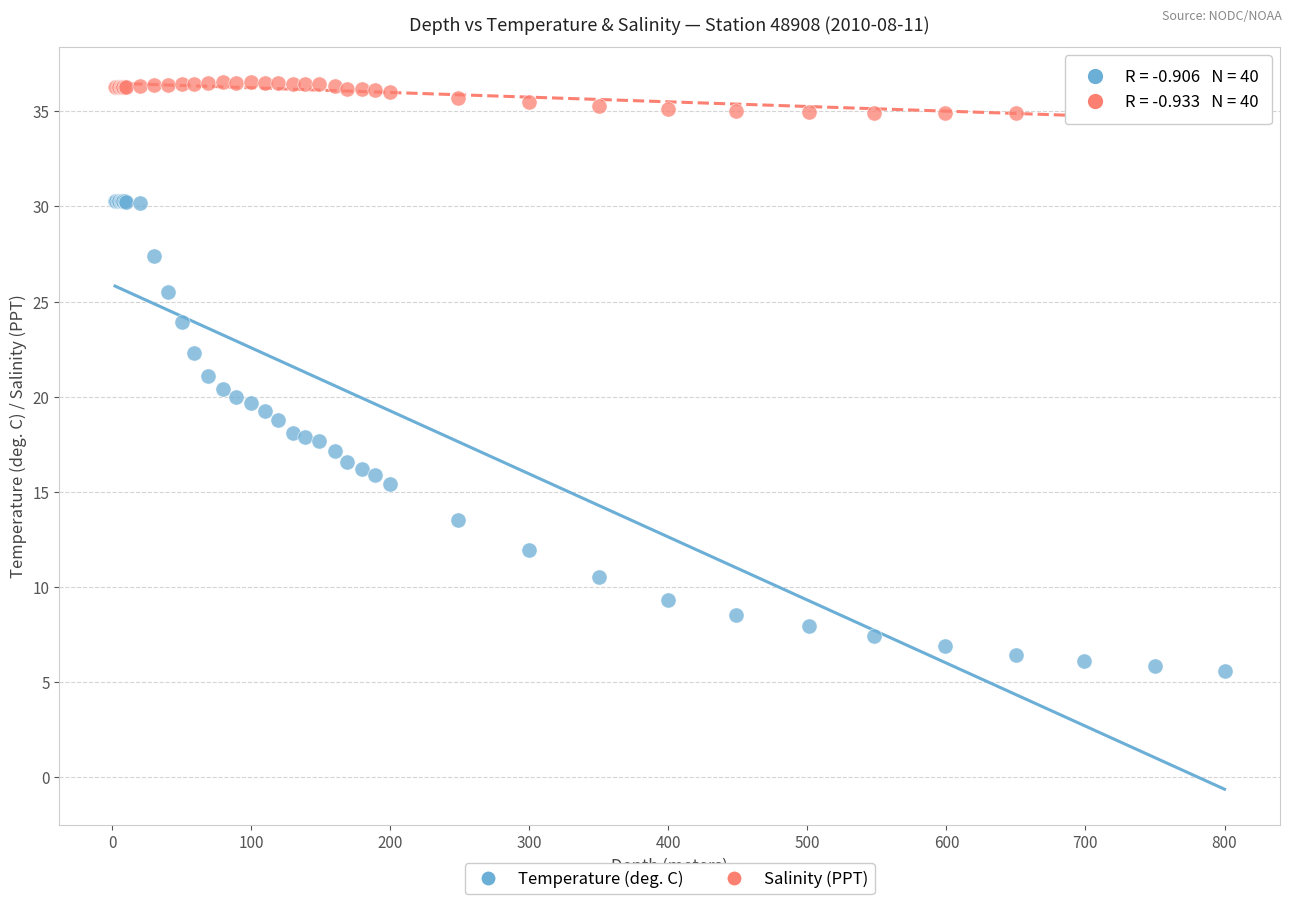

What is the X range (max minus min) for the scatter plot?

798.0